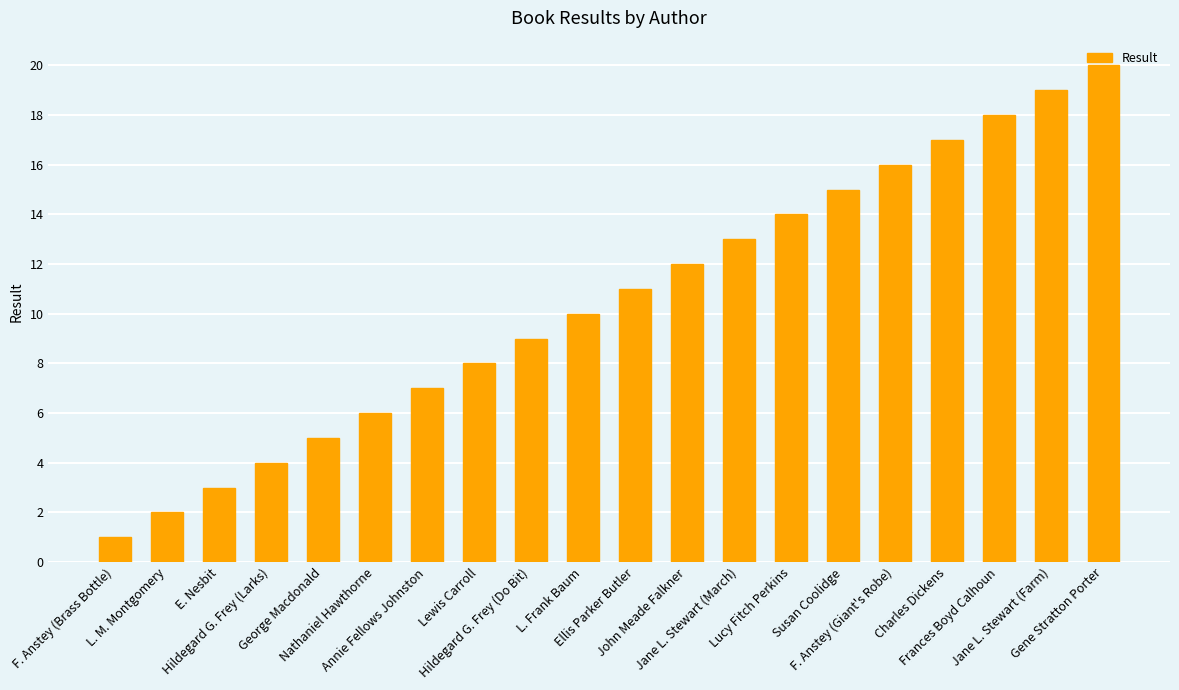

Reading right to left, list all the values displayed in this chart.

20	19	18	17	16	15	14	13	12	11	10	9	8	7	6	5	4	3	2	1